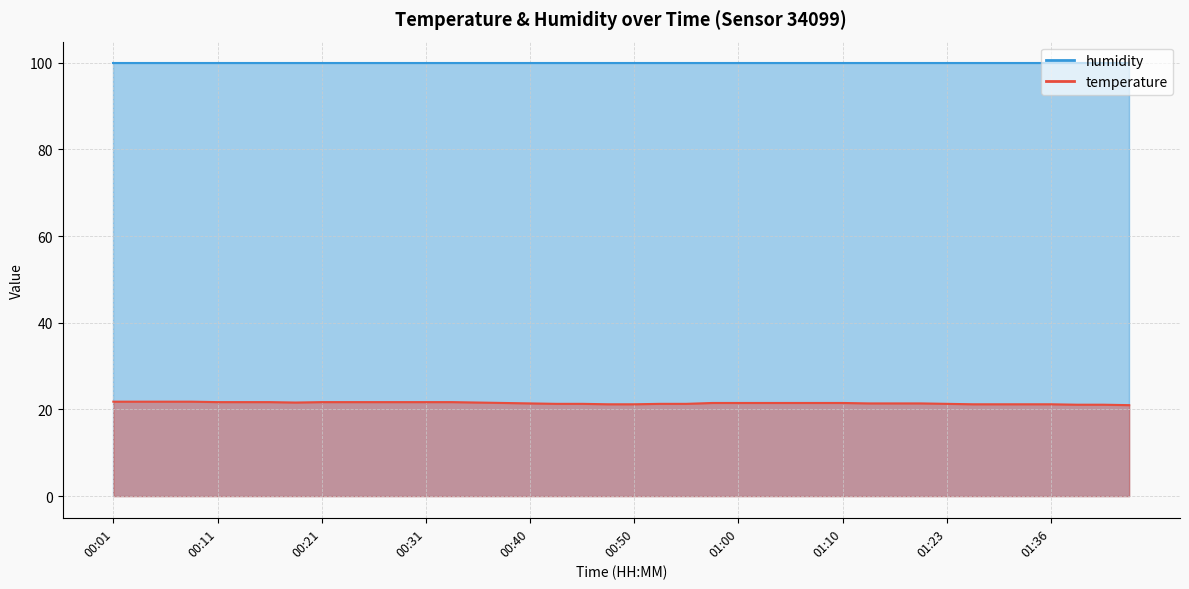

What is the sum of the values at 00:13 and 00:21?

43.4